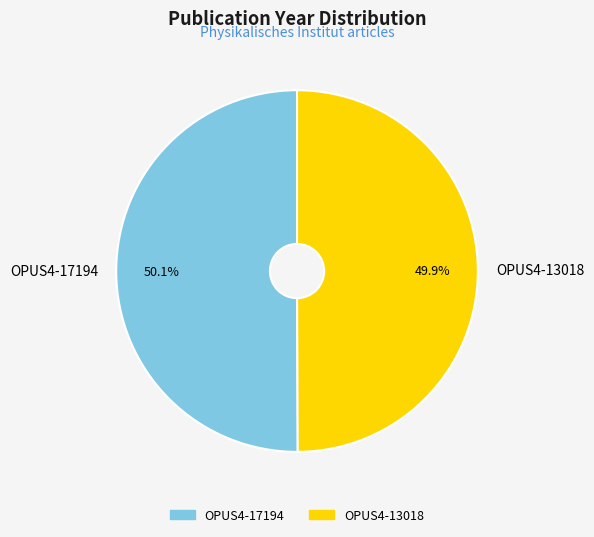

The OPUS4-13018 slice represents 50% of the pie. True or false?

True